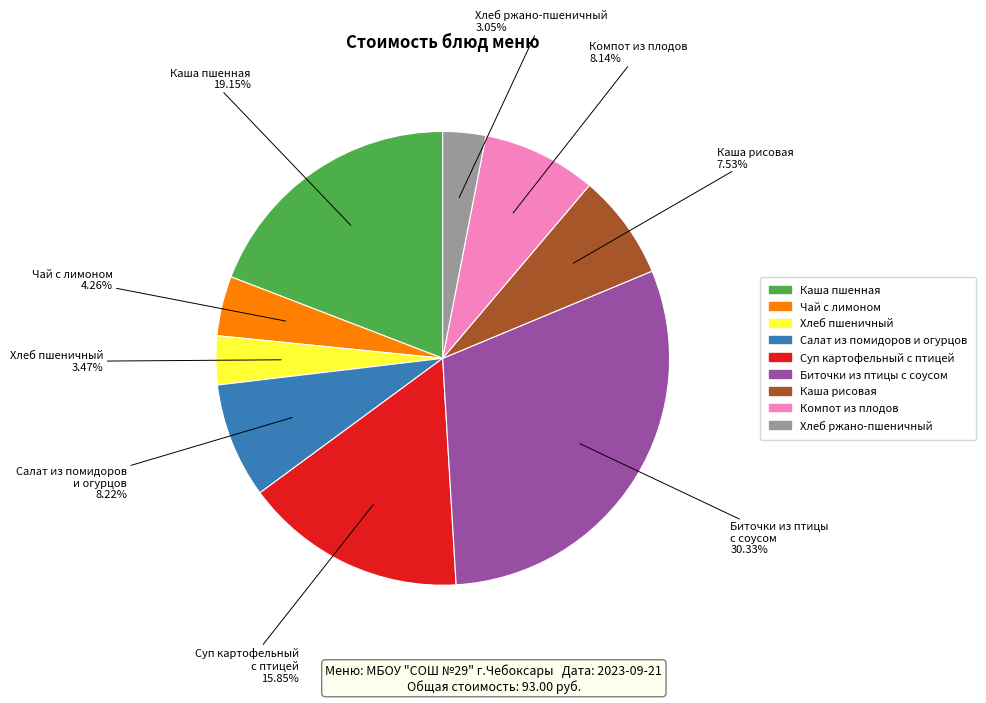

Is there a majority slice in this chart?

No